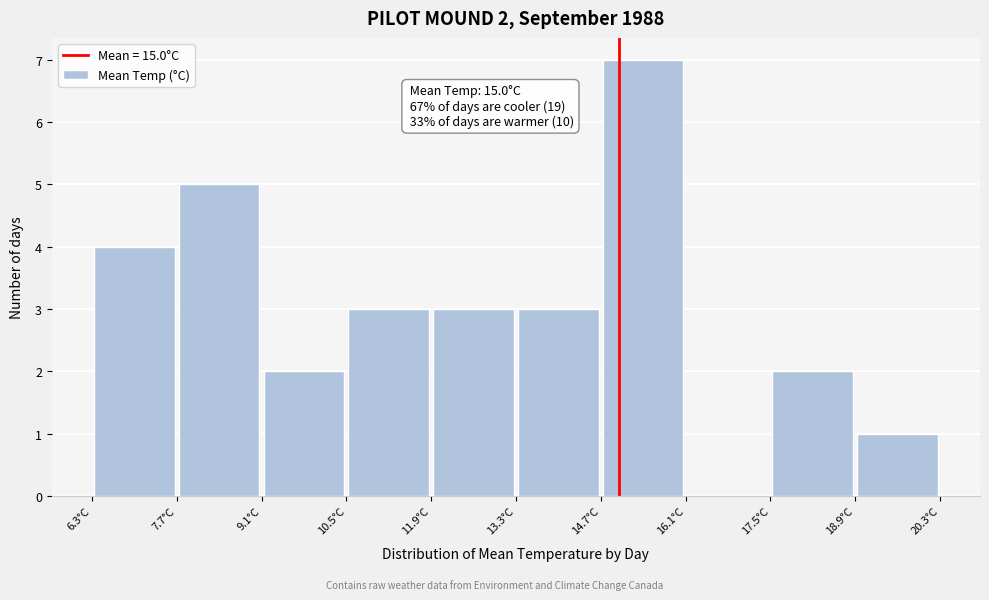

Which range on the x-axis has the tallest bar?

14.7 to 16.1